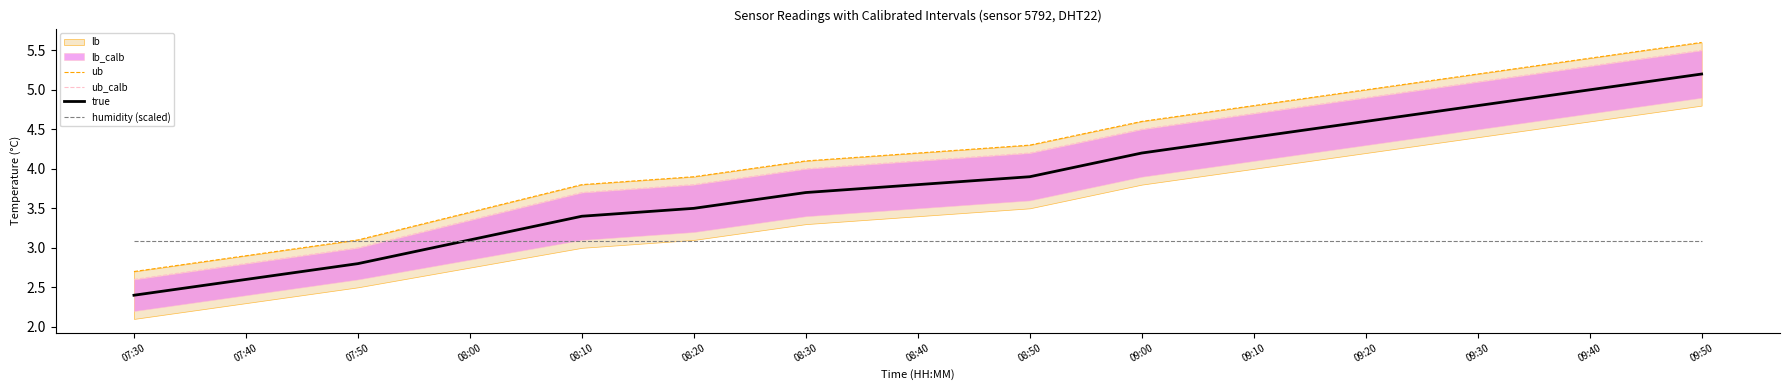

Is the value of ub_calb at 09:10 greater than the value of humidity (scaled) at 08:40?

Yes